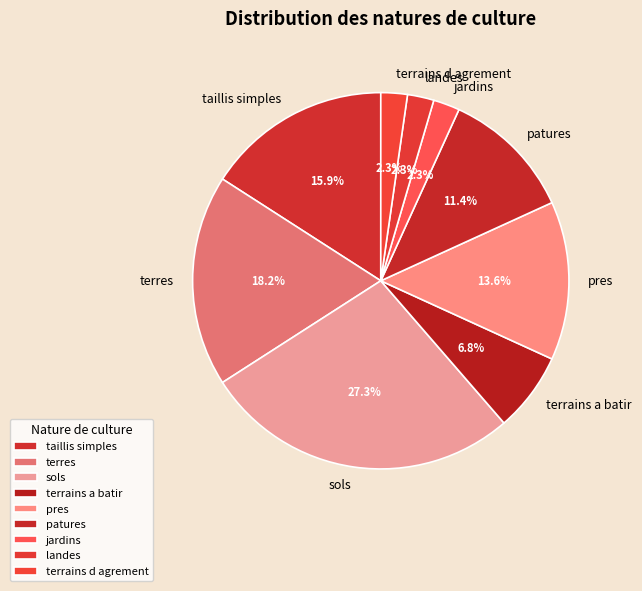

What is the largest slice in the pie chart?

sols